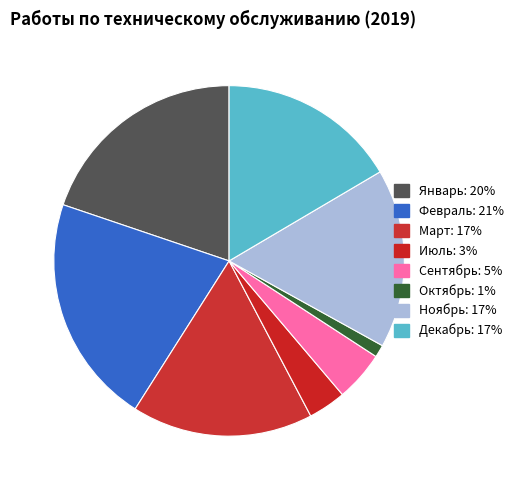

Is it true that Декабрь is 10% of the pie?

False